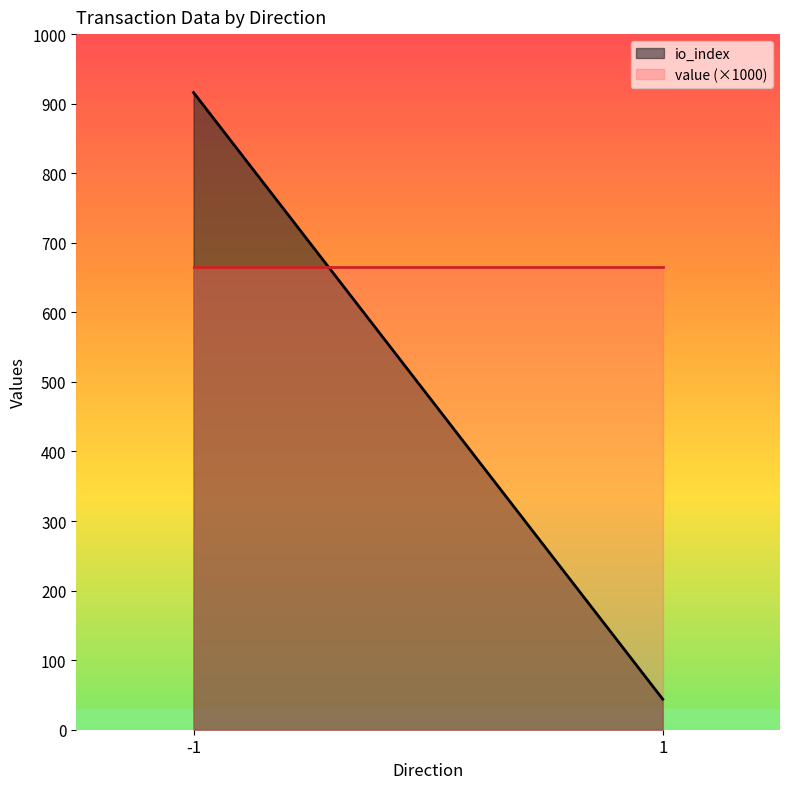

List the series in order of their overall mean, lowest first.

io_index, value (×1000)